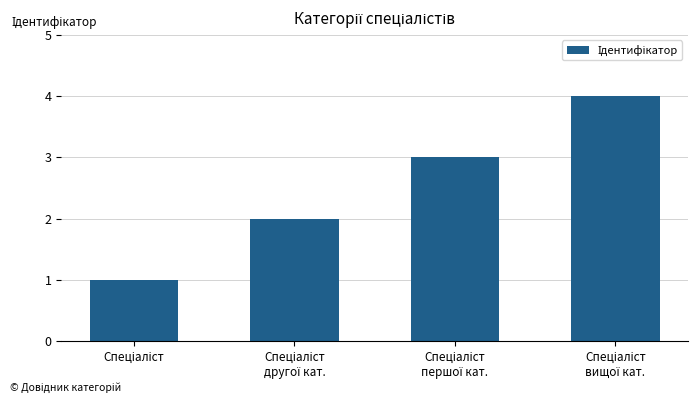

What is the difference between the maximum and minimum values?

3